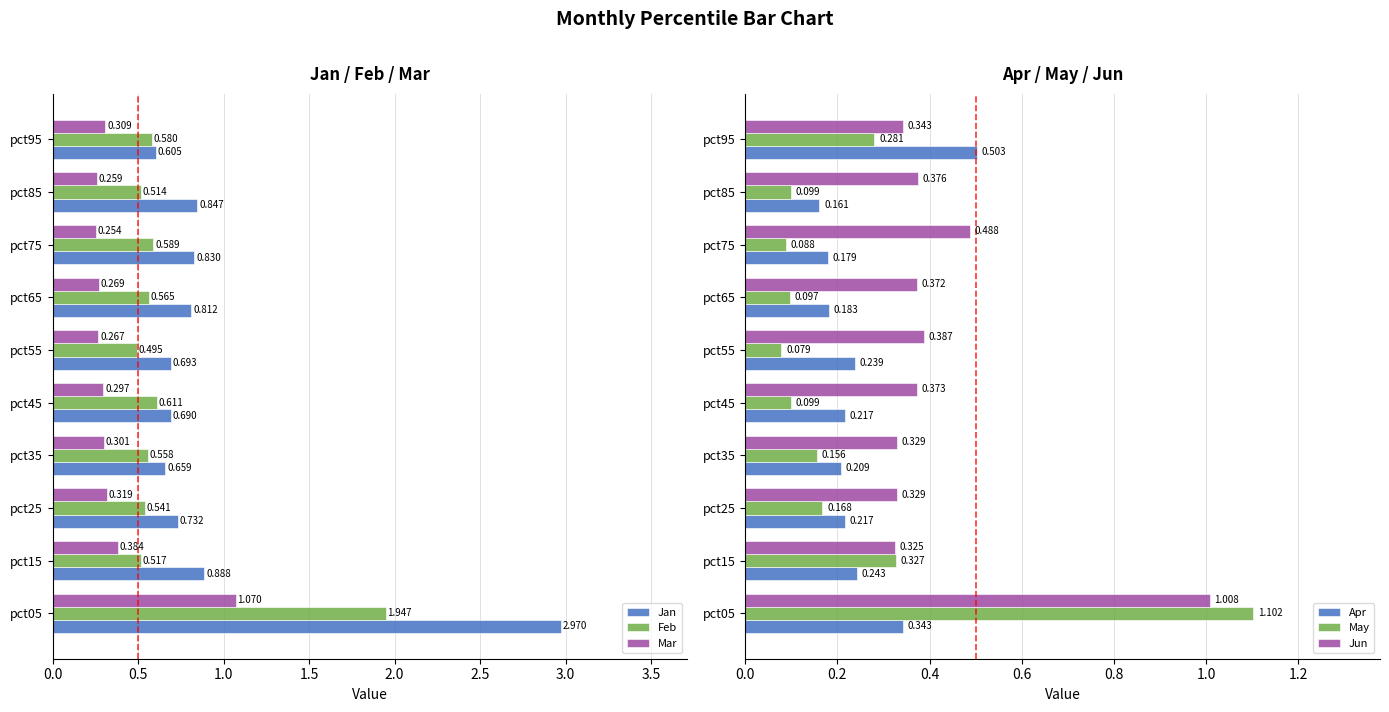

At which label does Jun reach its minimum?

pct15